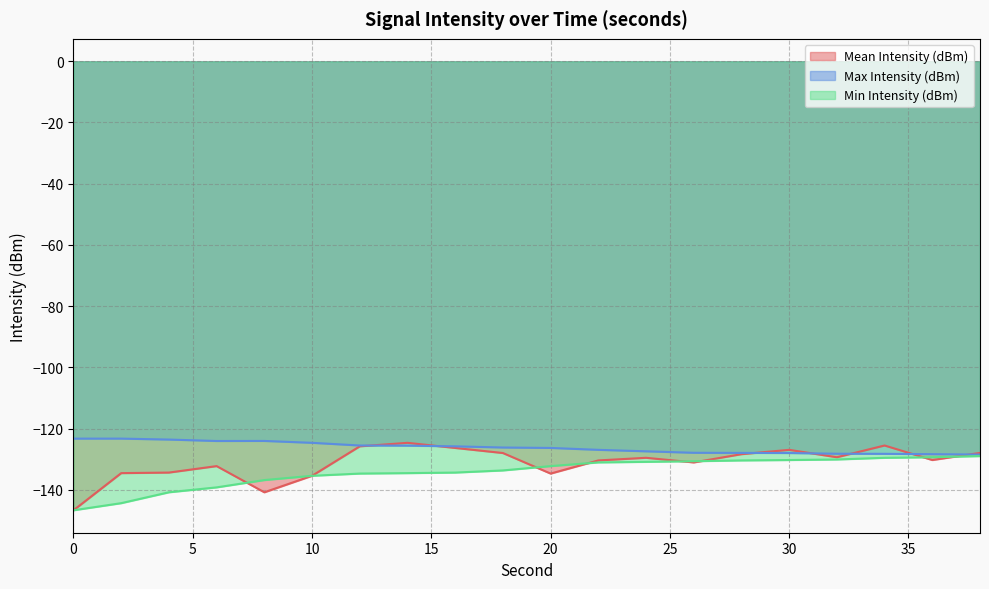

What are all the series names shown in the legend?

Mean Intensity (dBm), Max Intensity (dBm), Min Intensity (dBm)